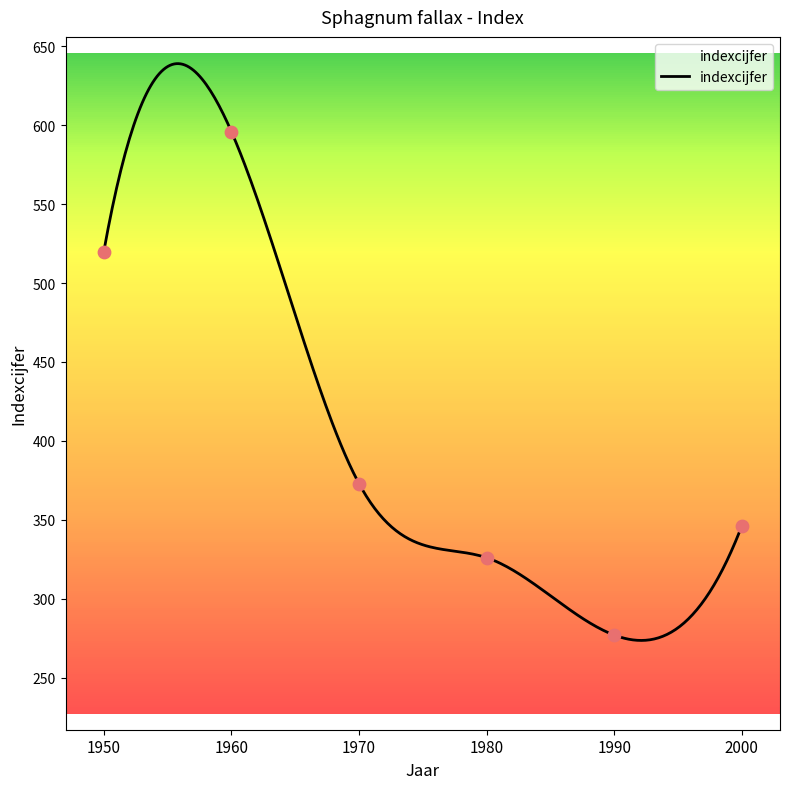

Which has a higher value, 2000 or 1950?

1950